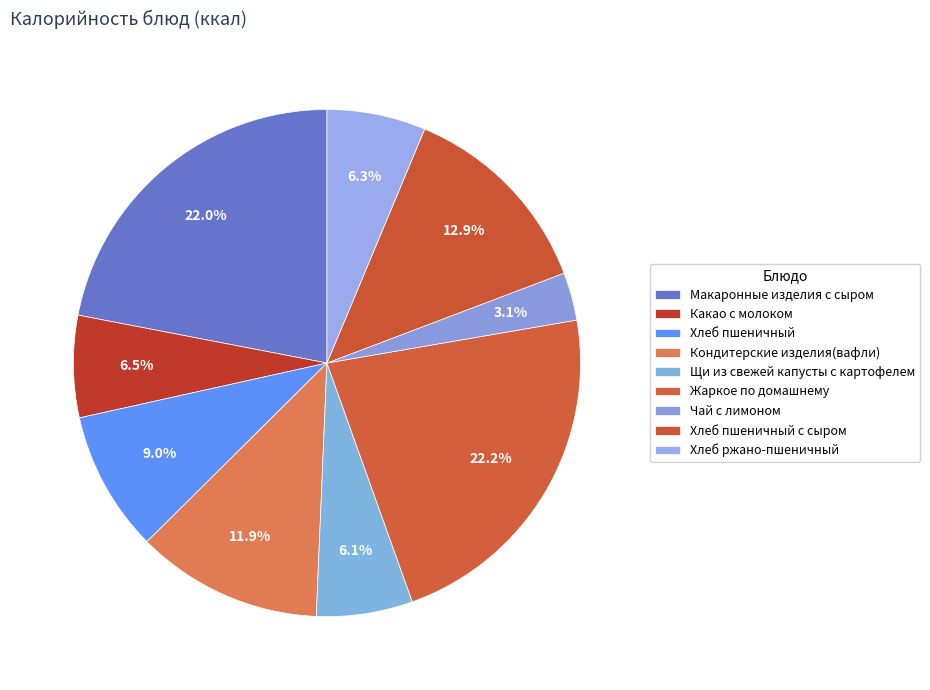

How many segments does this pie chart have?

9